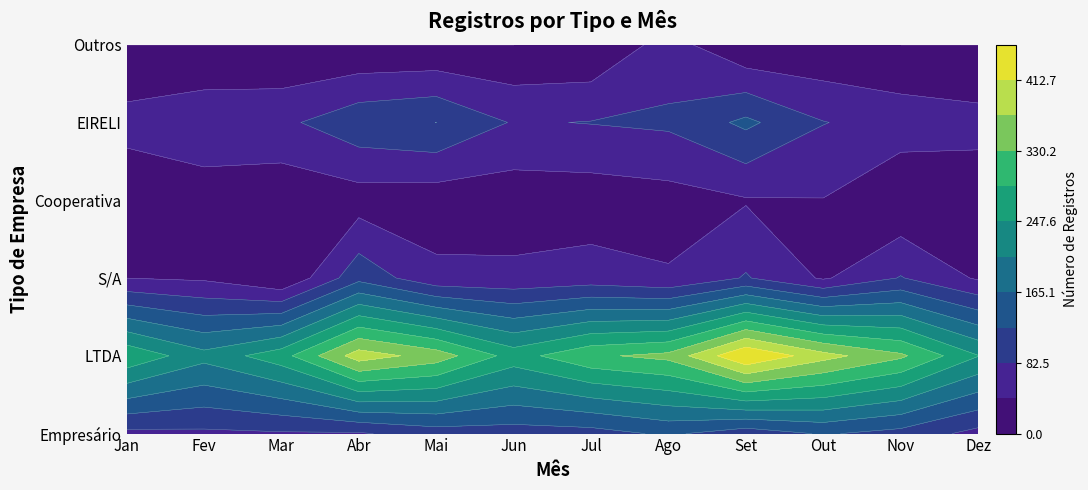

What is the sum of all Cooperativa values?

237